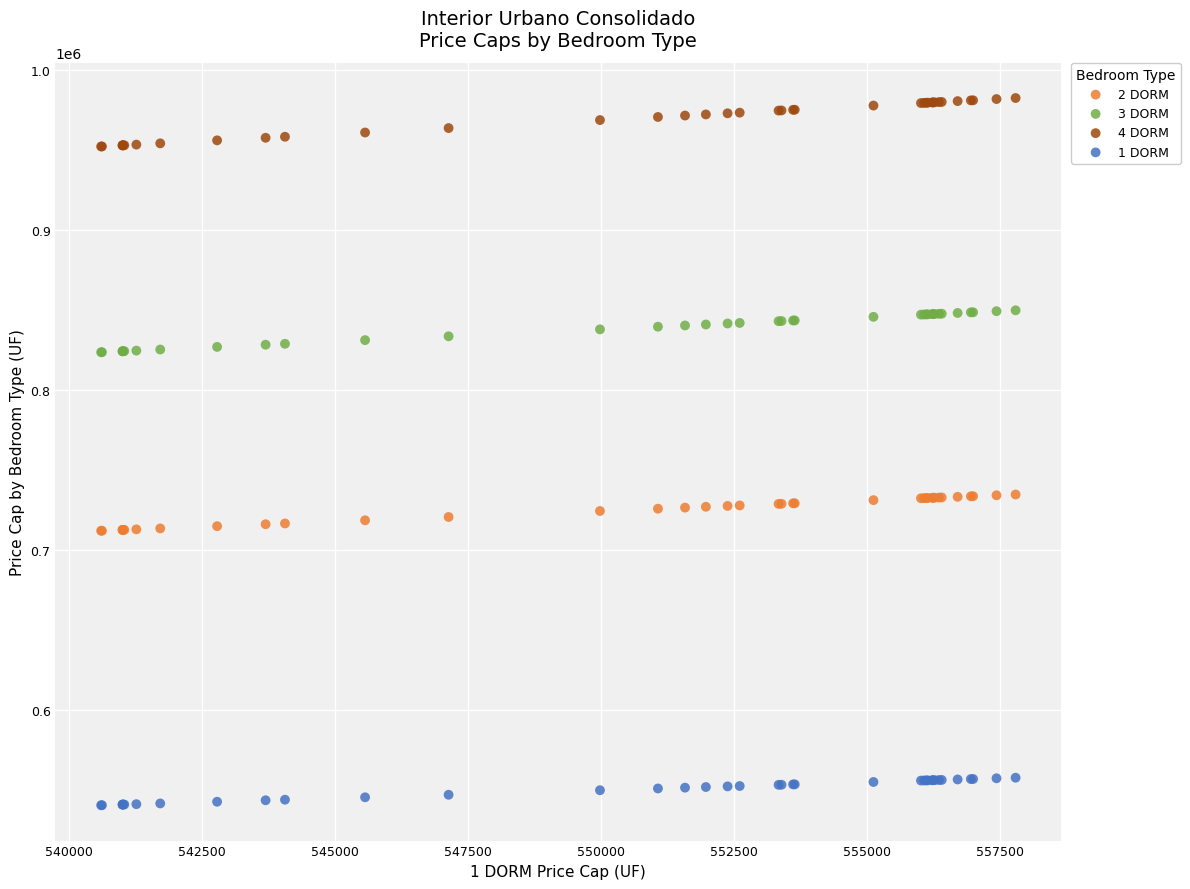

Which series has the widest spread of Y values?

4 DORM